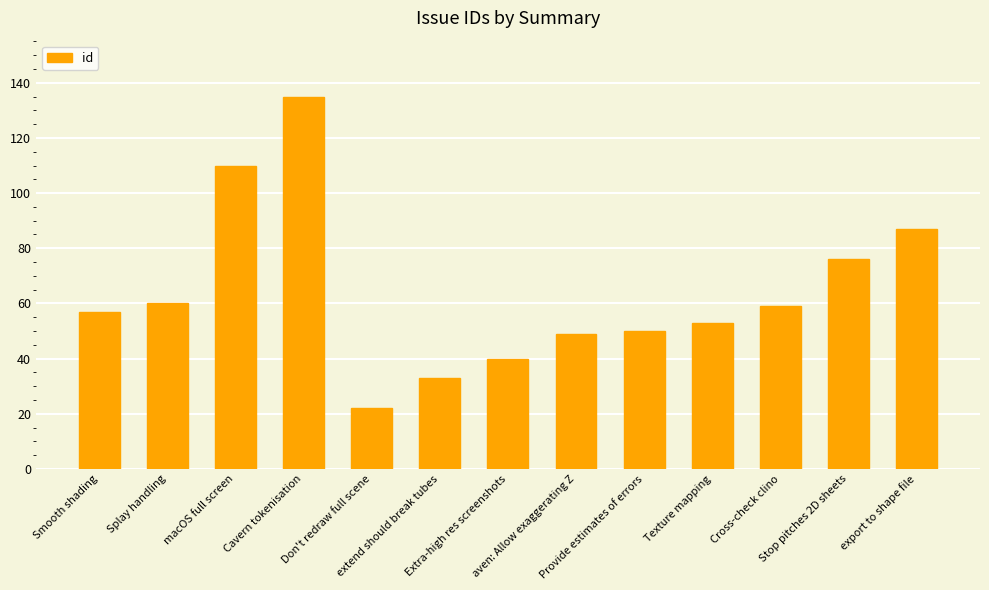

What is the average value?

64